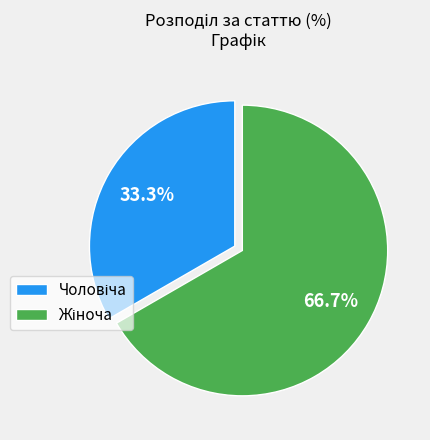

Does any single category account for the majority?

Yes